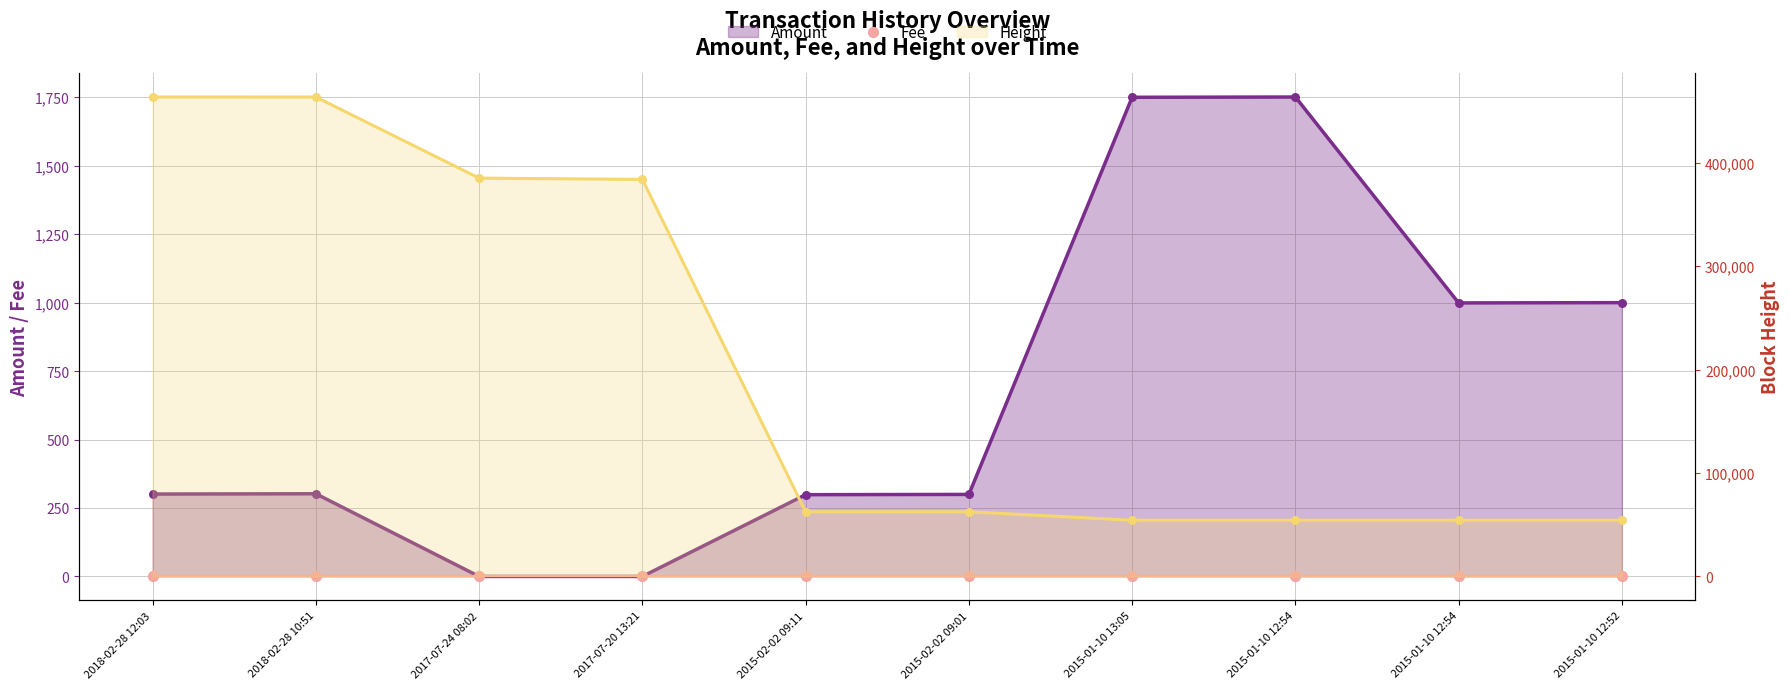

What is the total value across all series at 2017-07-20 13:21?

383804.0